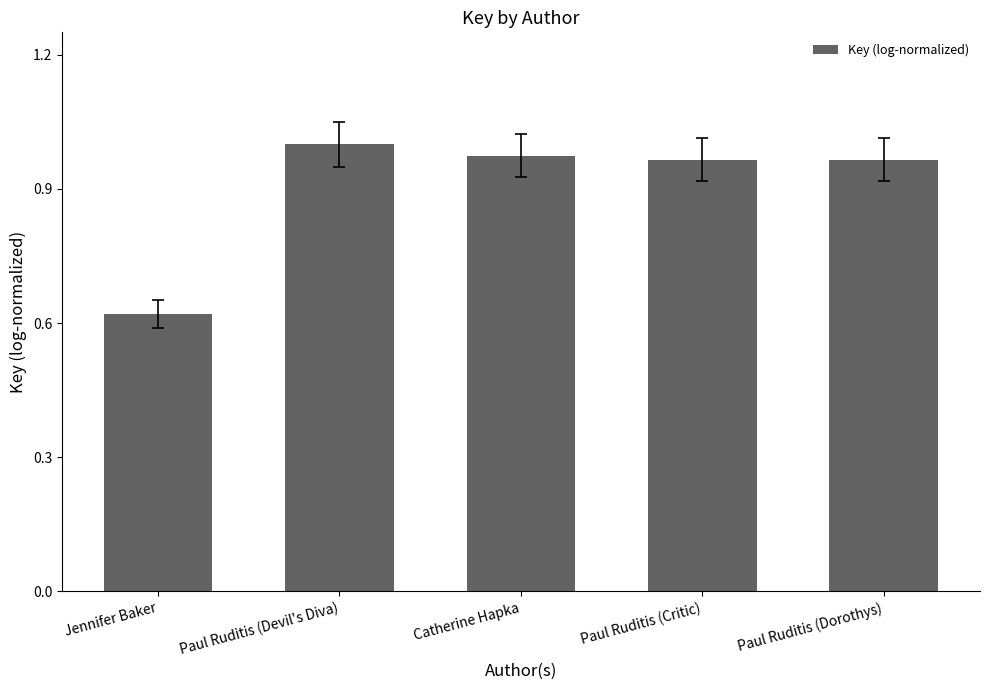

What is the change in value from Jennifer Baker to Paul Ruditis (Devil's Diva)?

+0.4